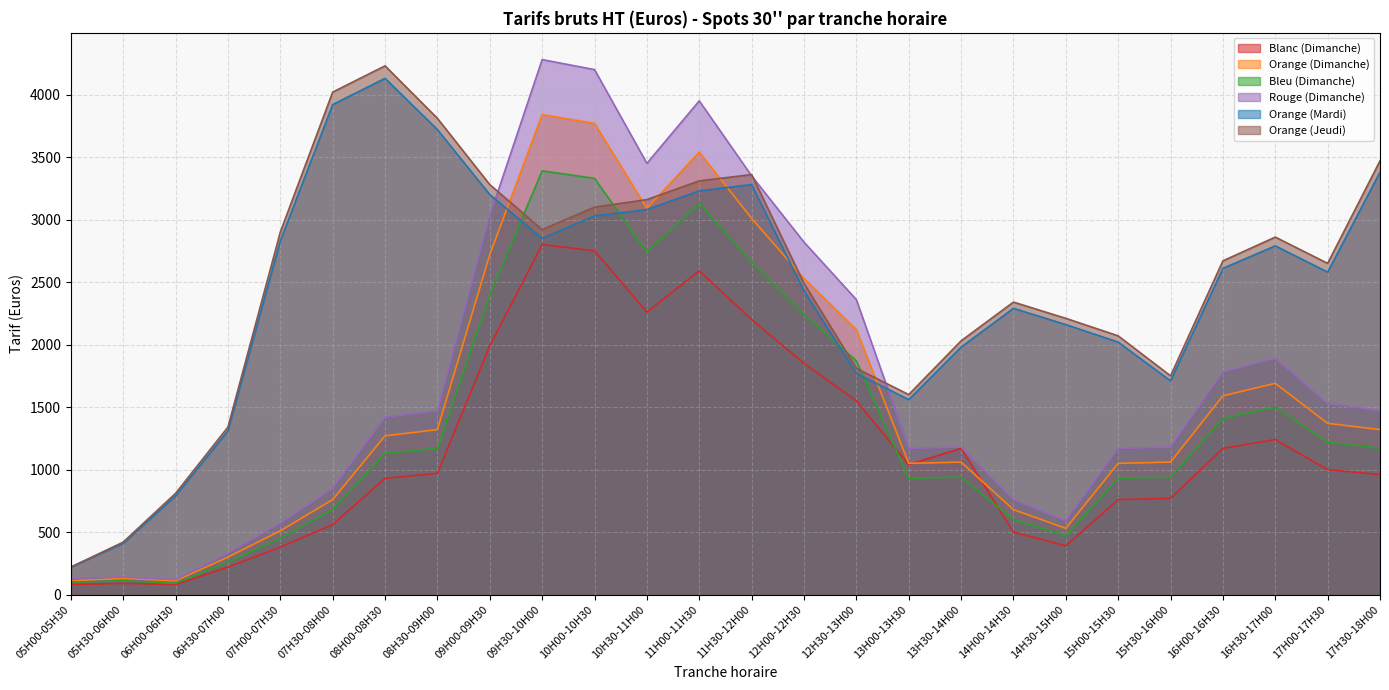

What are all the series names shown in the legend?

Blanc (Dimanche), Orange (Dimanche), Bleu (Dimanche), Rouge (Dimanche), Orange (Mardi), Orange (Jeudi)